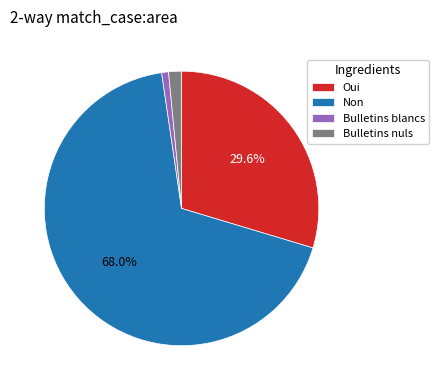

True or false: Non accounts for 57% of the total.

False